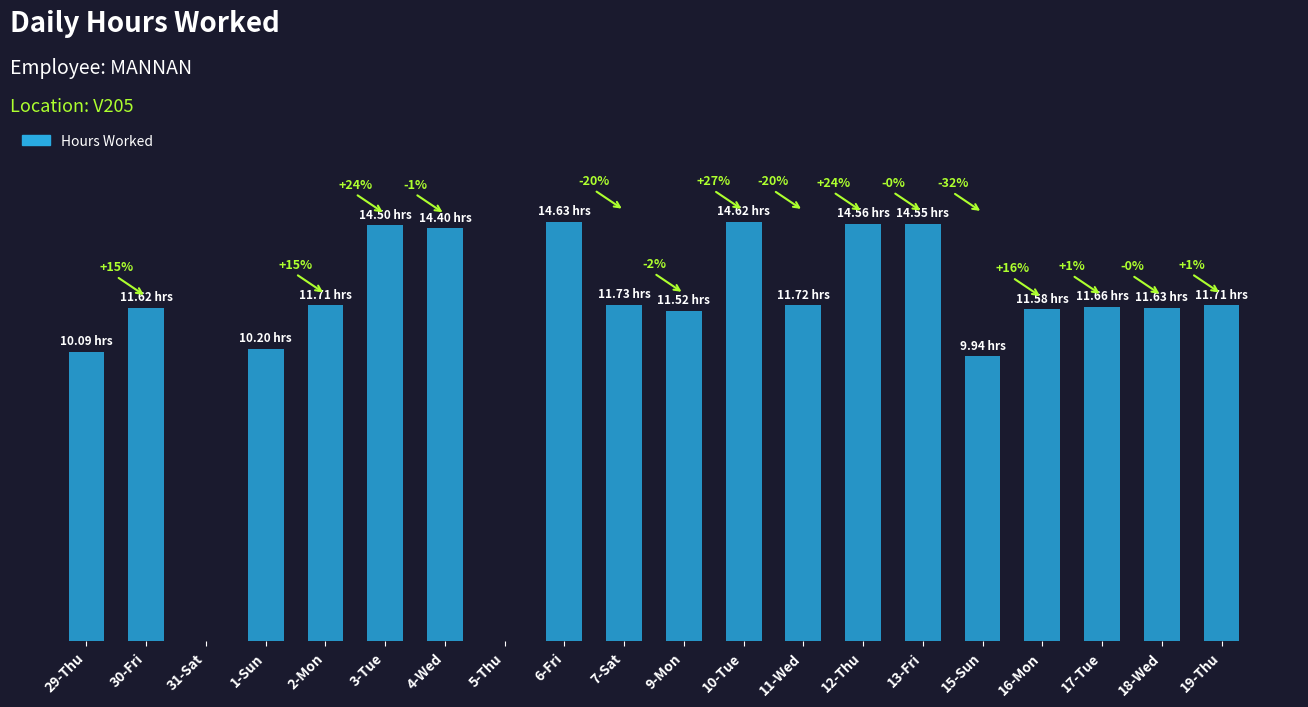

Rank the categories by value from lowest to highest.

31-Sat, 5-Thu, 15-Sun, 29-Thu, 1-Sun, 9-Mon, 16-Mon, 30-Fri, 18-Wed, 17-Tue, 2-Mon, 19-Thu, 11-Wed, 7-Sat, 4-Wed, 3-Tue, 13-Fri, 12-Thu, 10-Tue, 6-Fri